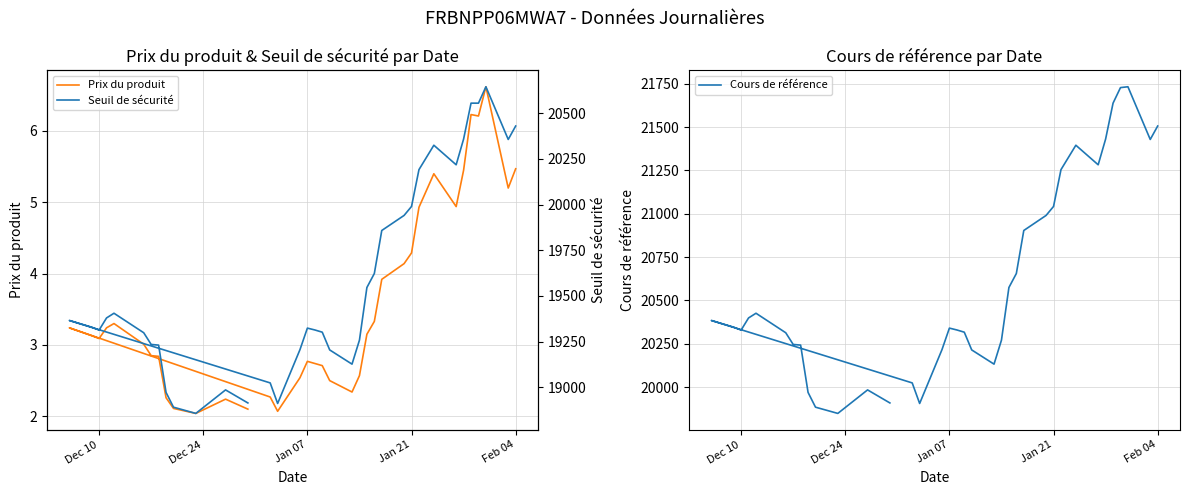

Is it true that Seuil de sécurité equals 28908.9 at Dec 24?

False